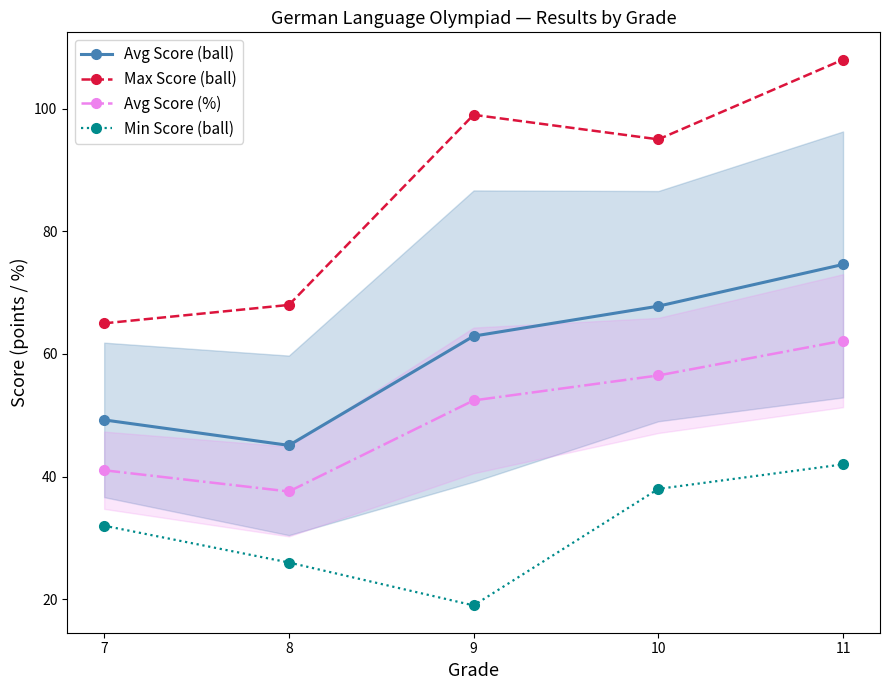

What is the difference between the highest and lowest values at 8?

42.0